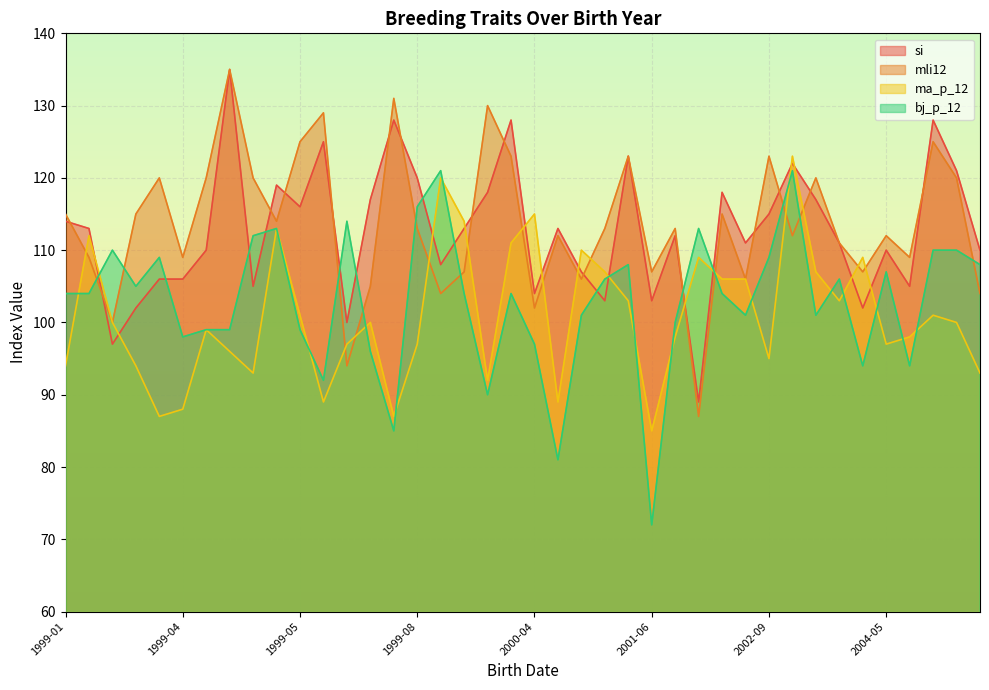

After their last crossing, which series has the higher values: si or ma_p_12?

si